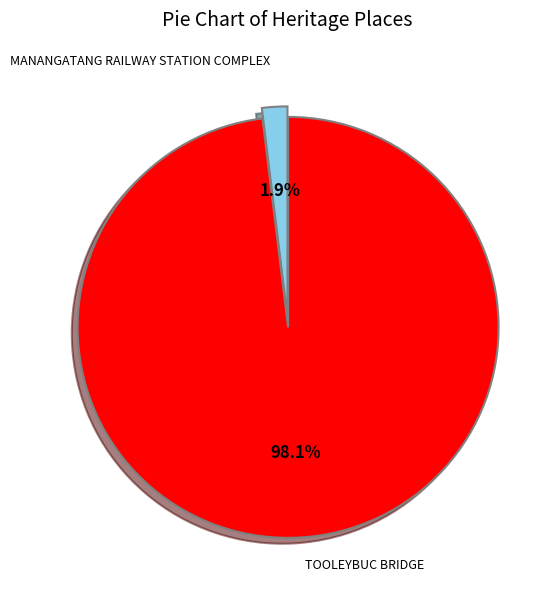

Count the number of slices in the pie.

2